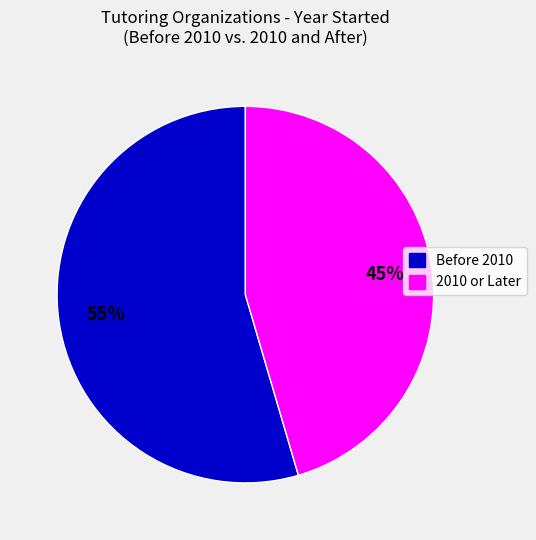

Is there any slice that represents more than half of the pie?

Yes